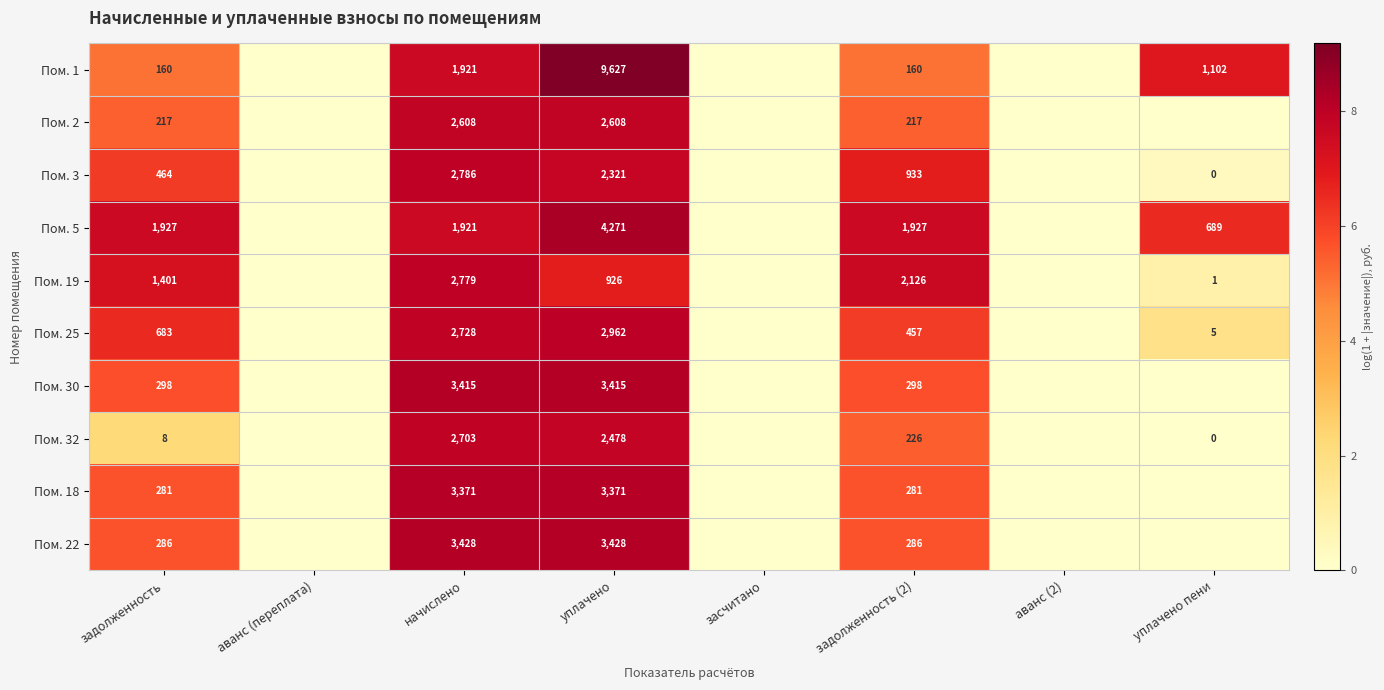

What is the total value across all series at задолженность (2)?

6911